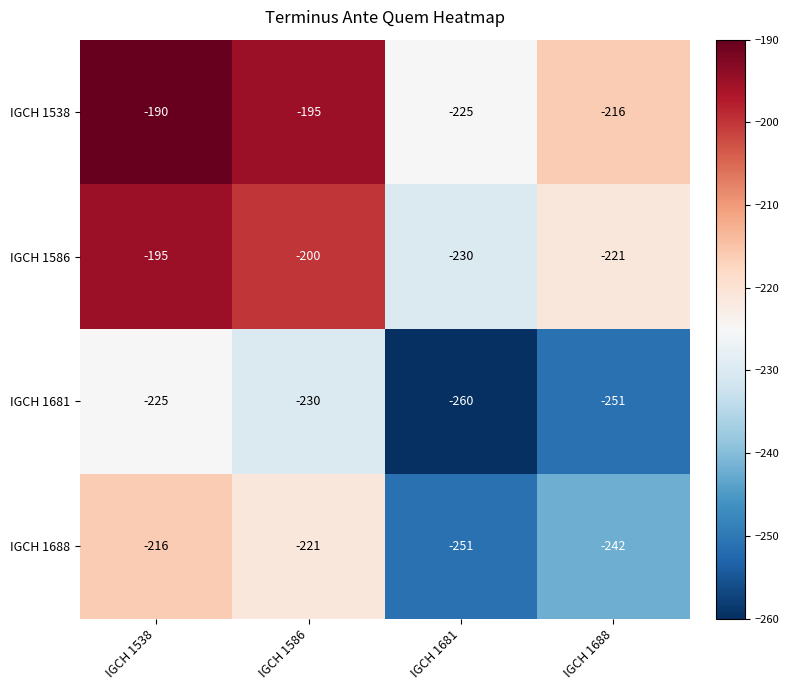

Is the value of IGCH 1586 at IGCH 1688 greater than the value of IGCH 1681 at IGCH 1586?

Yes